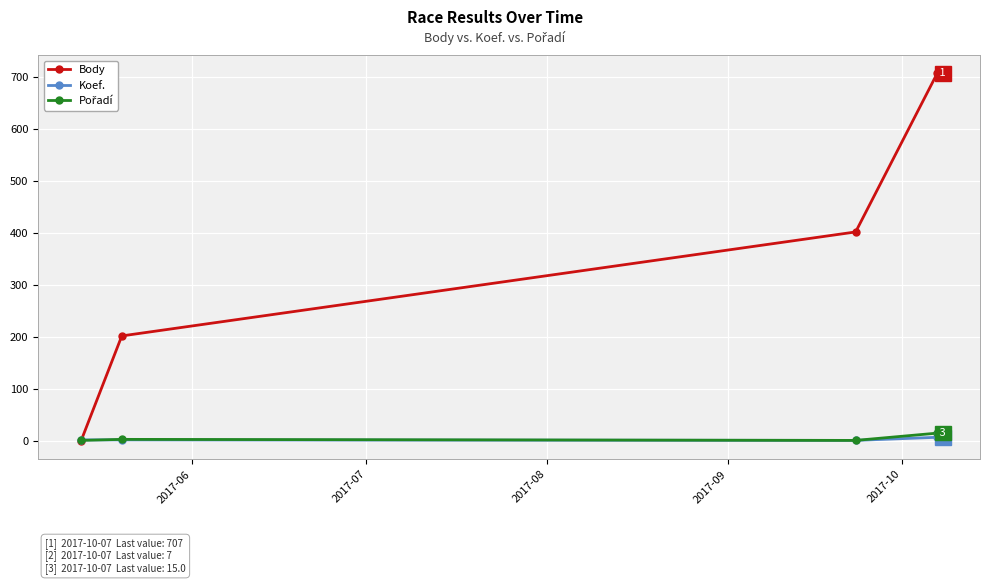

Which series has the largest total across all categories?

Body